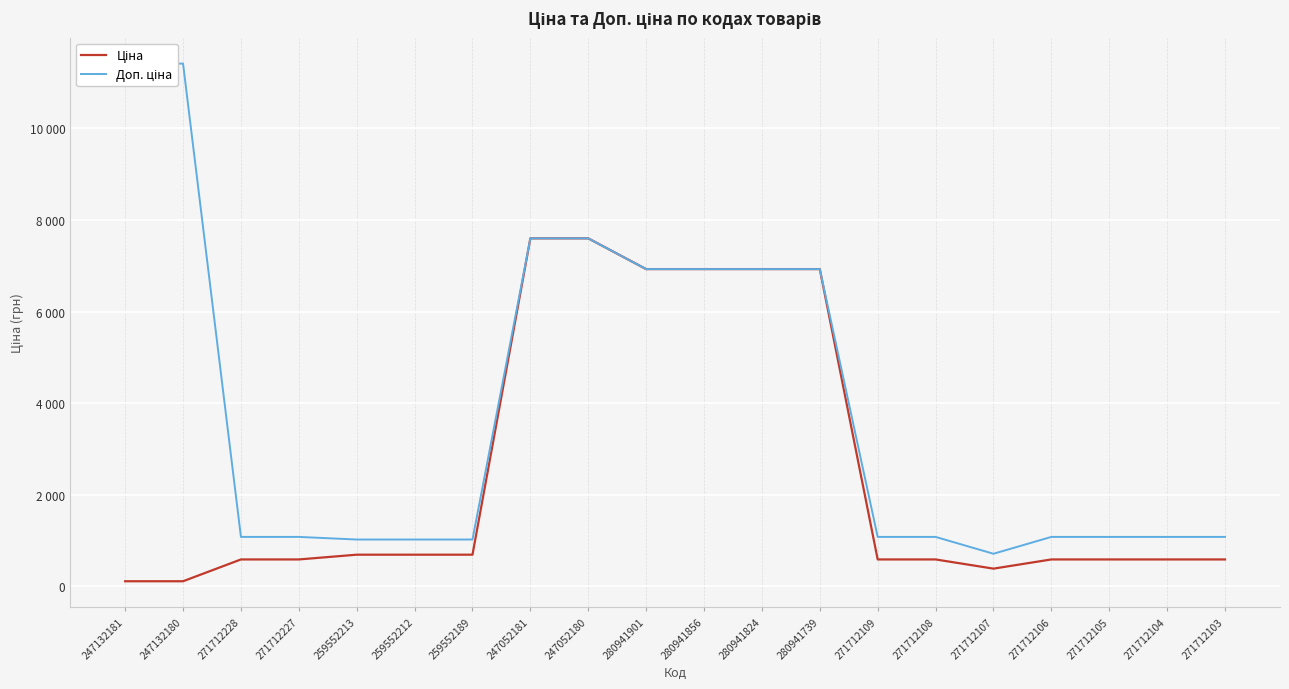

What is the label of the 8th point from the left?

247052181